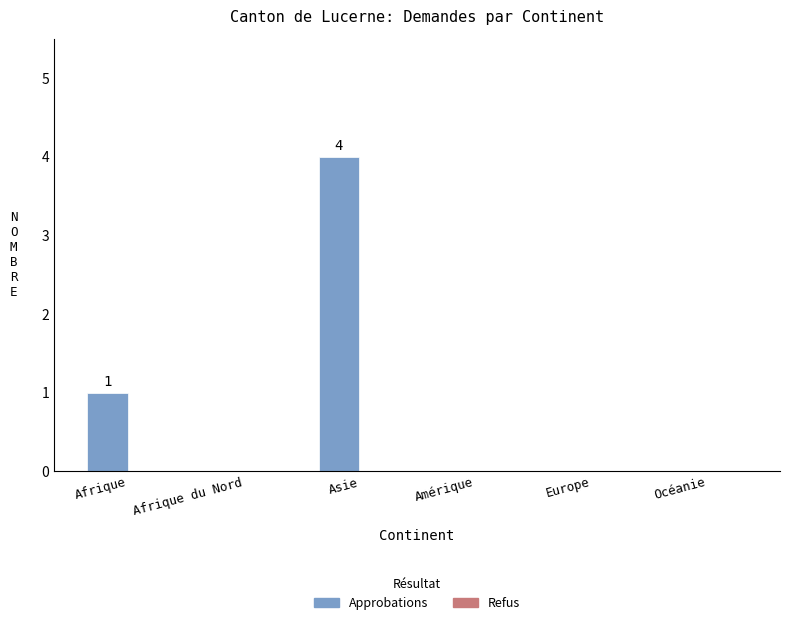

Reading left to right, extract all data points from this chart.

Afrique=1	Afrique du Nord=0	Asie=4	Amérique=0	Europe=0	Océanie=0